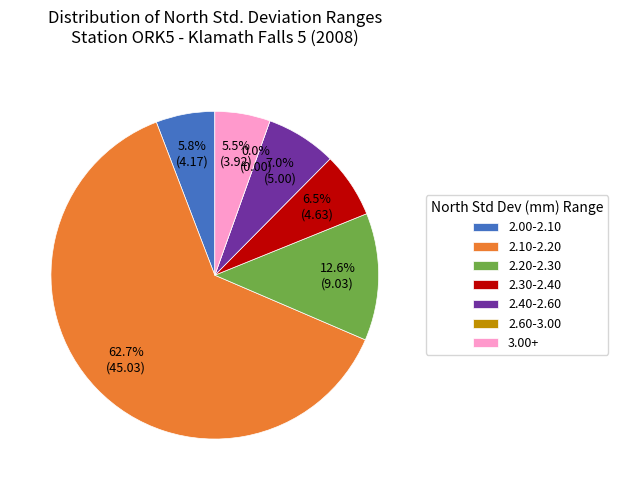

Does 14 represent more than half of the total?

No